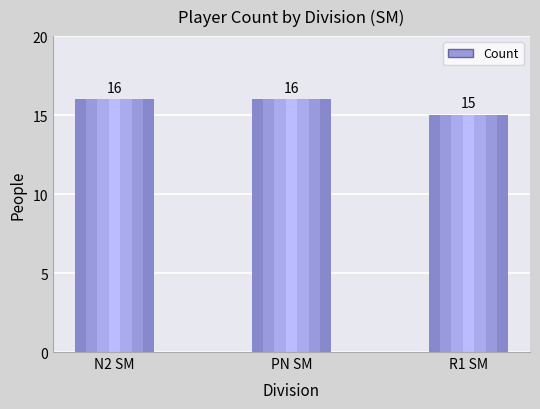

What is the greatest value displayed?

16